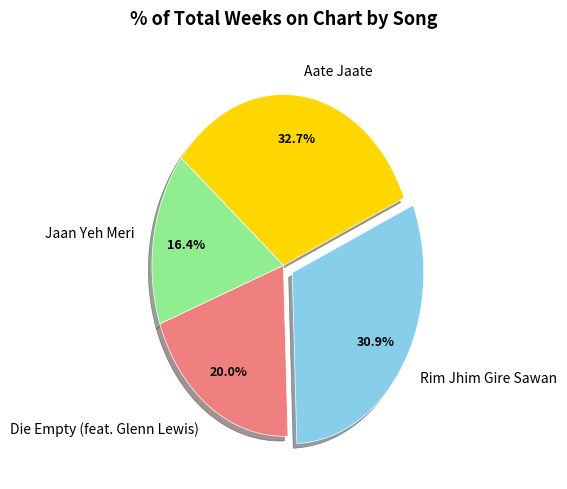

Rank the categories by value from lowest to highest.

Jaan Yeh Meri, Die Empty (feat. Glenn Lewis), Rim Jhim Gire Sawan, Aate Jaate